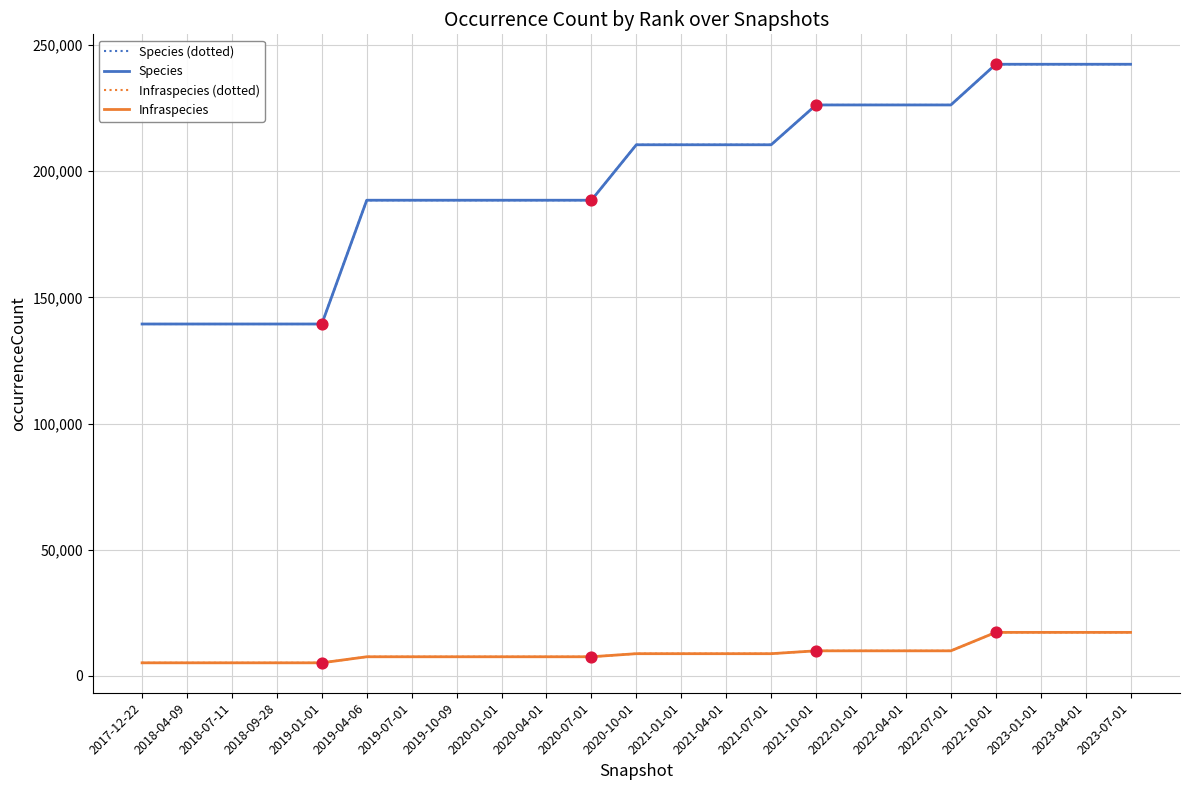

Does the chart have visible grid lines?

Yes